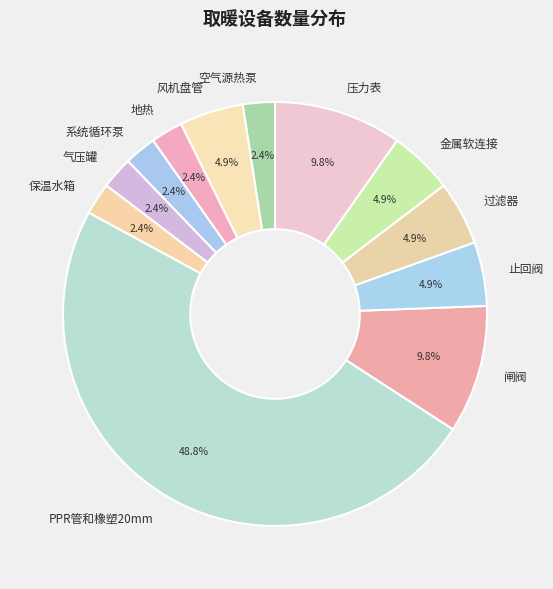

To the nearest percent, what is the difference between the 压力表 and 止回阀 slice percentages?

5%